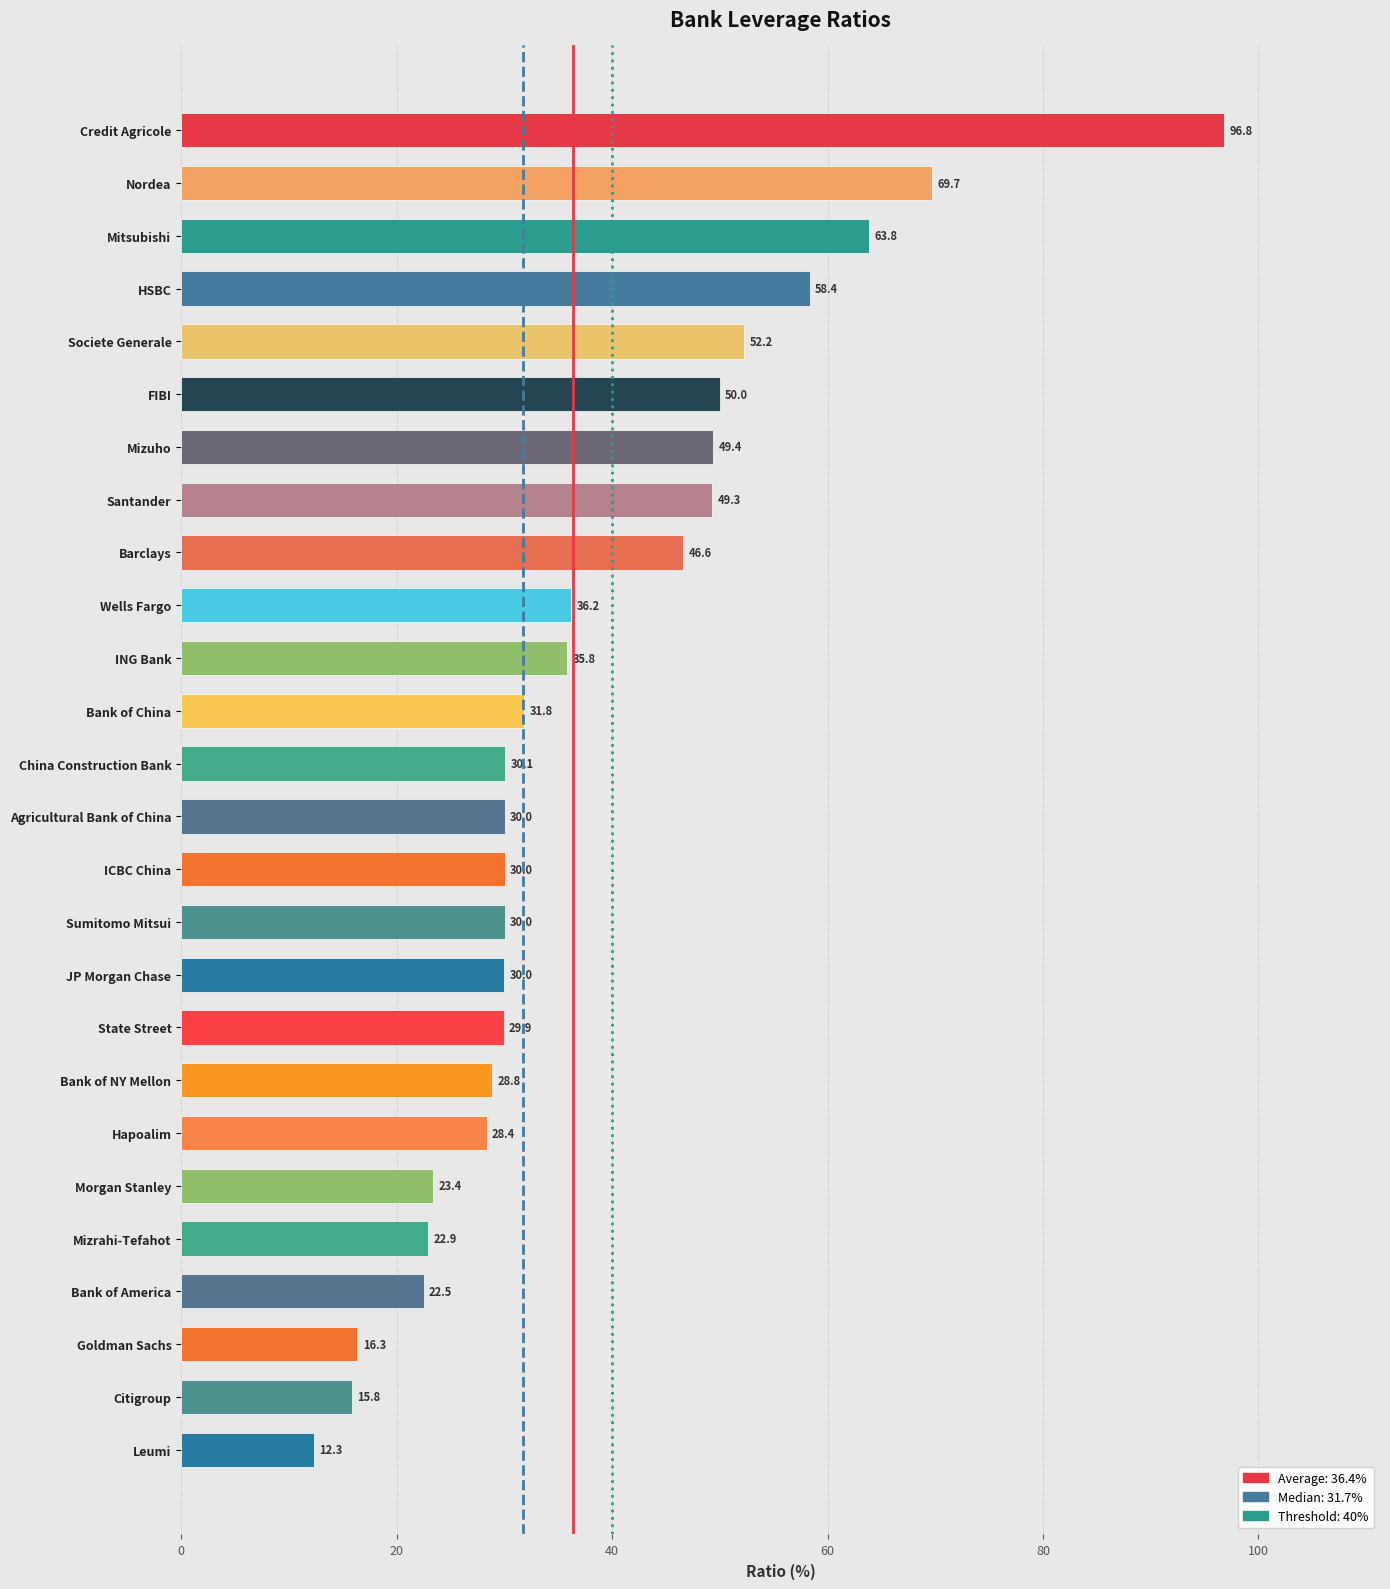

Reading top to bottom, what are all the values shown in this chart?

96.8	69.7	63.8	58.4	52.2	50.0	49.4	49.3	46.6	36.2	35.8	31.8	30.1	30.0	30.0	30.0	30.0	29.9	28.8	28.4	23.4	22.9	22.5	16.3	15.8	12.3